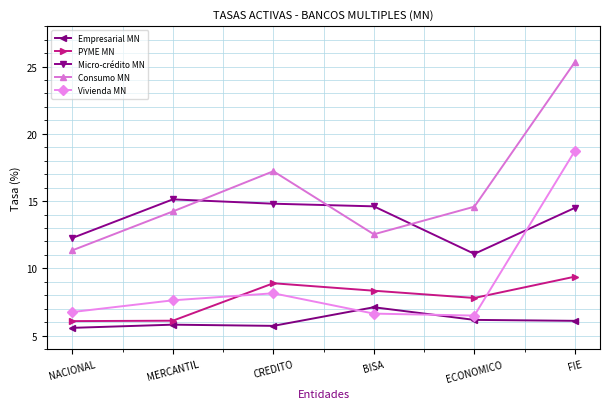

True or false: Consumo MN and Micro-crédito MN cross at least once.

True